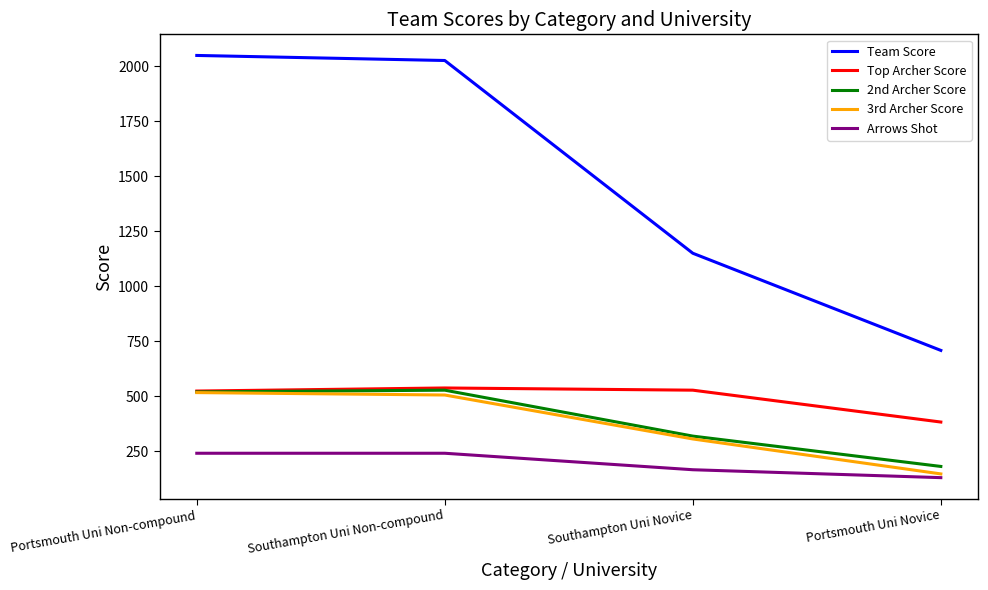

What is the total value across all series at Portsmouth Uni Non-compound?

3848